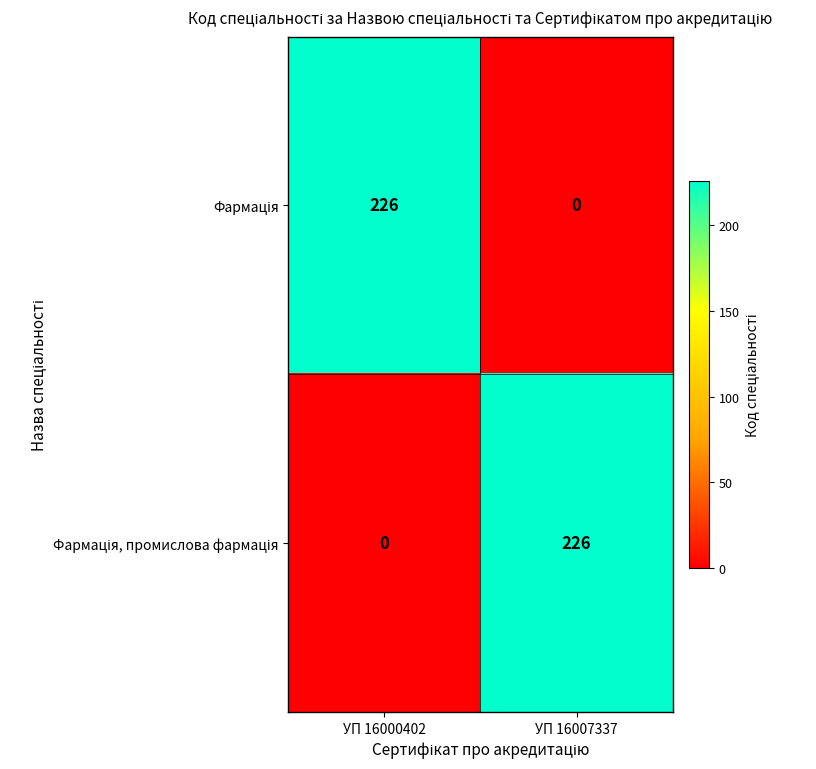

What is the spread (max minus min) of values at УП 16007337?

226